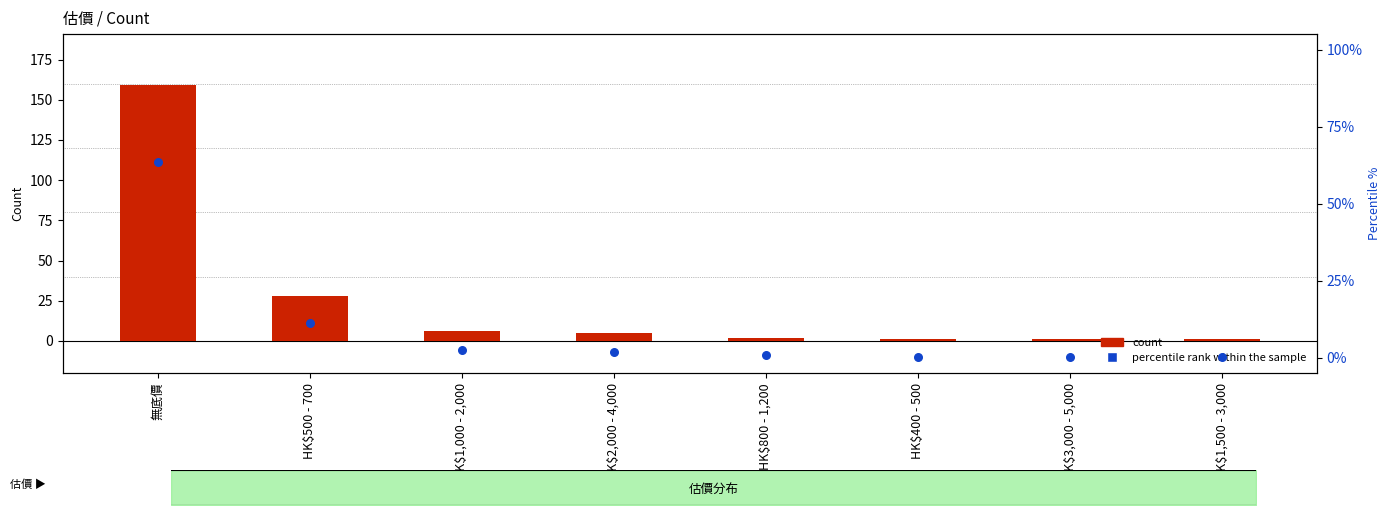

At how many categories does at least one series exceed 13?

2